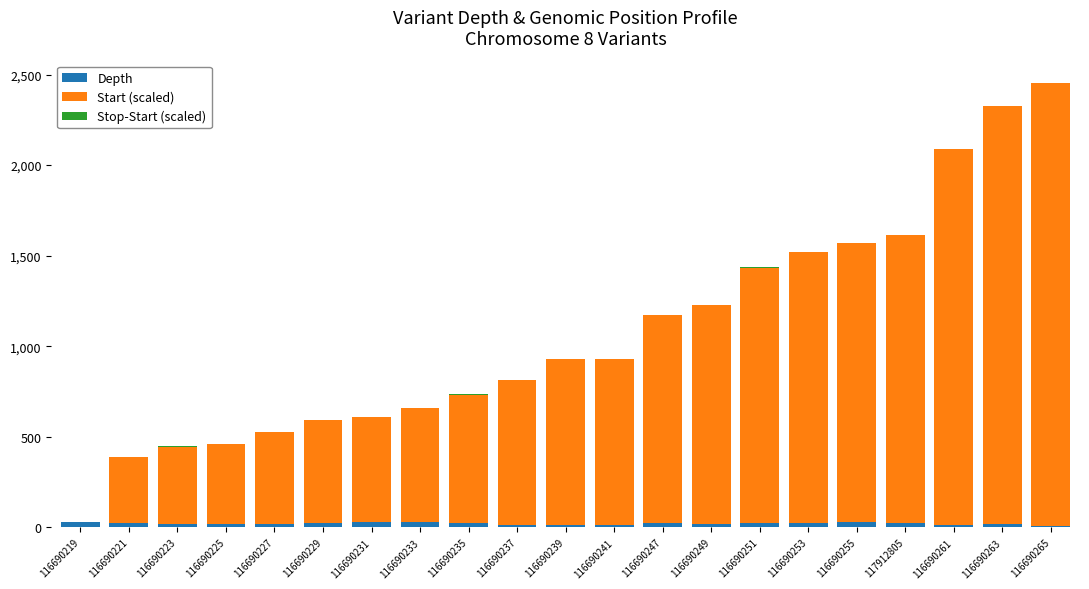

The Depth series shows 17 at 116690225. True or false?

True